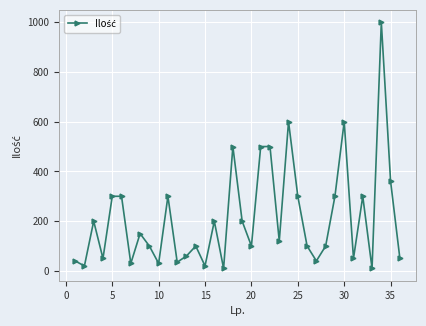

What is the sum of all values?

7675